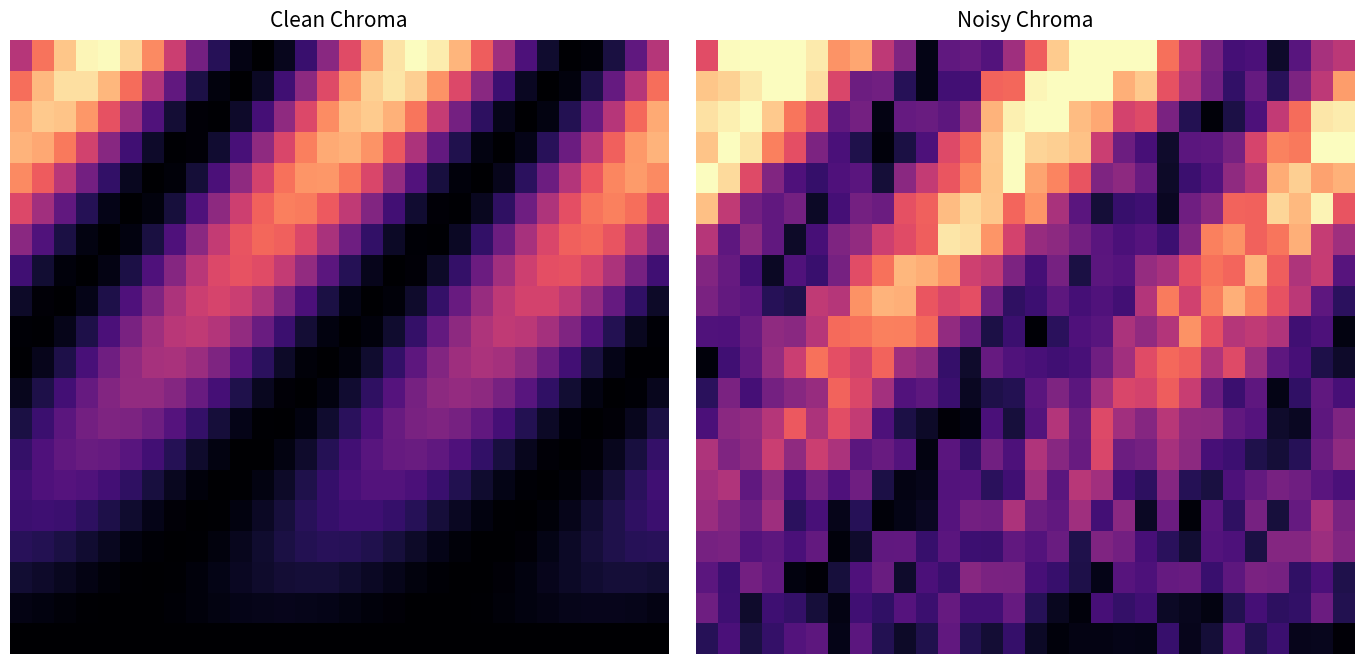

What is the average value of the 0.0 series?

0.6